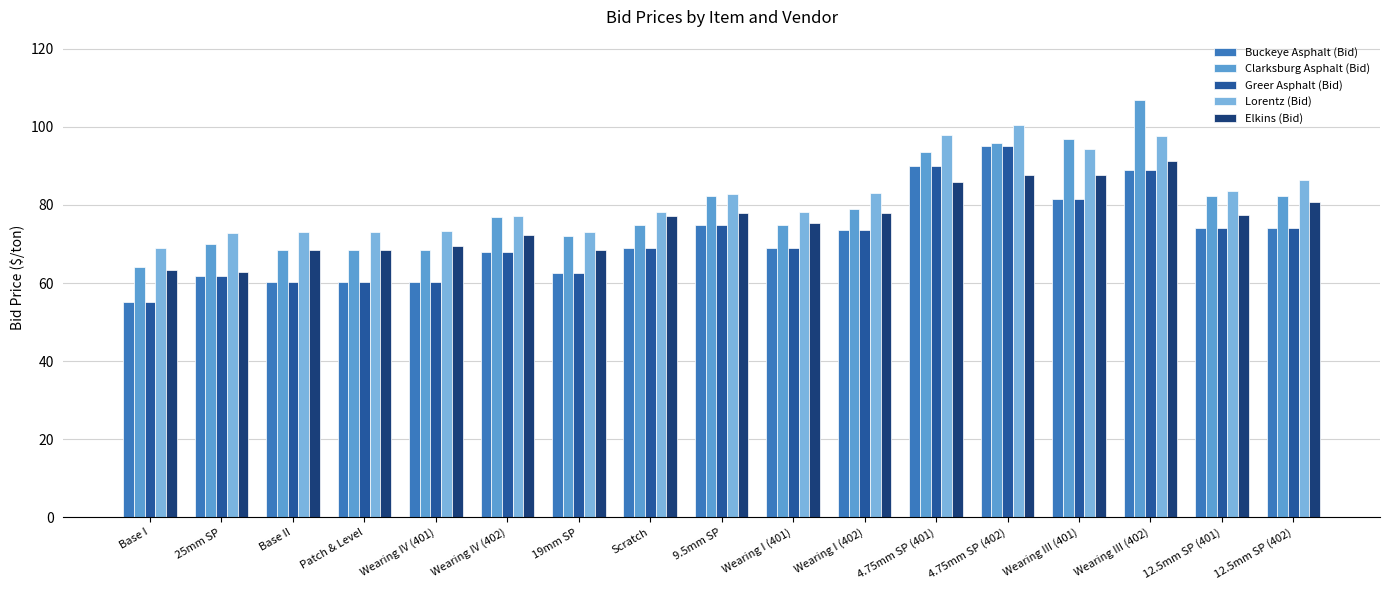

What is the label of the 10th bar from the left?

Wearing I (401)